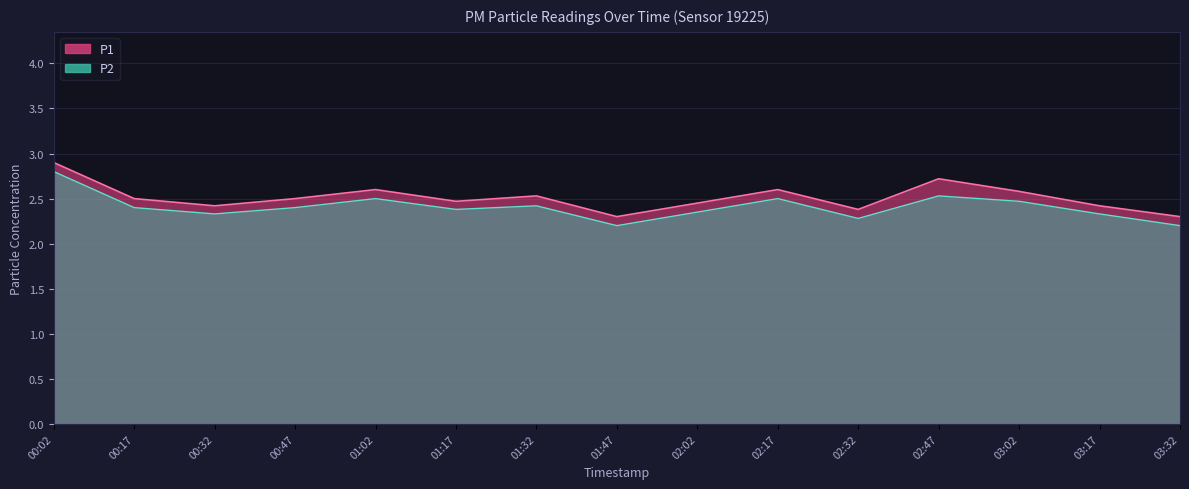

How many distinct data groups are displayed?

2